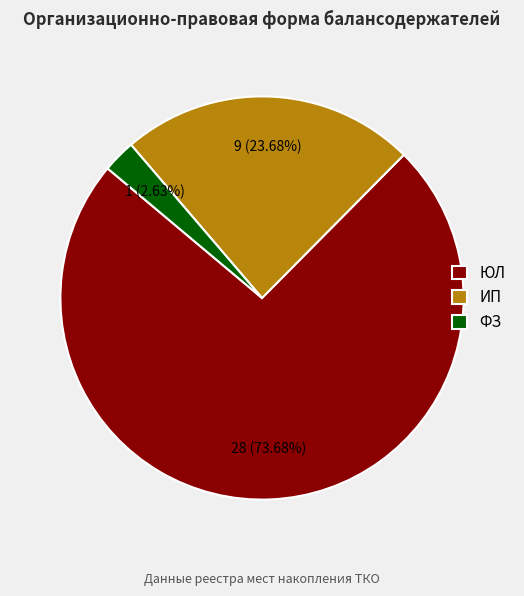

To the nearest percent, what portion does ЮЛ represent?

74%